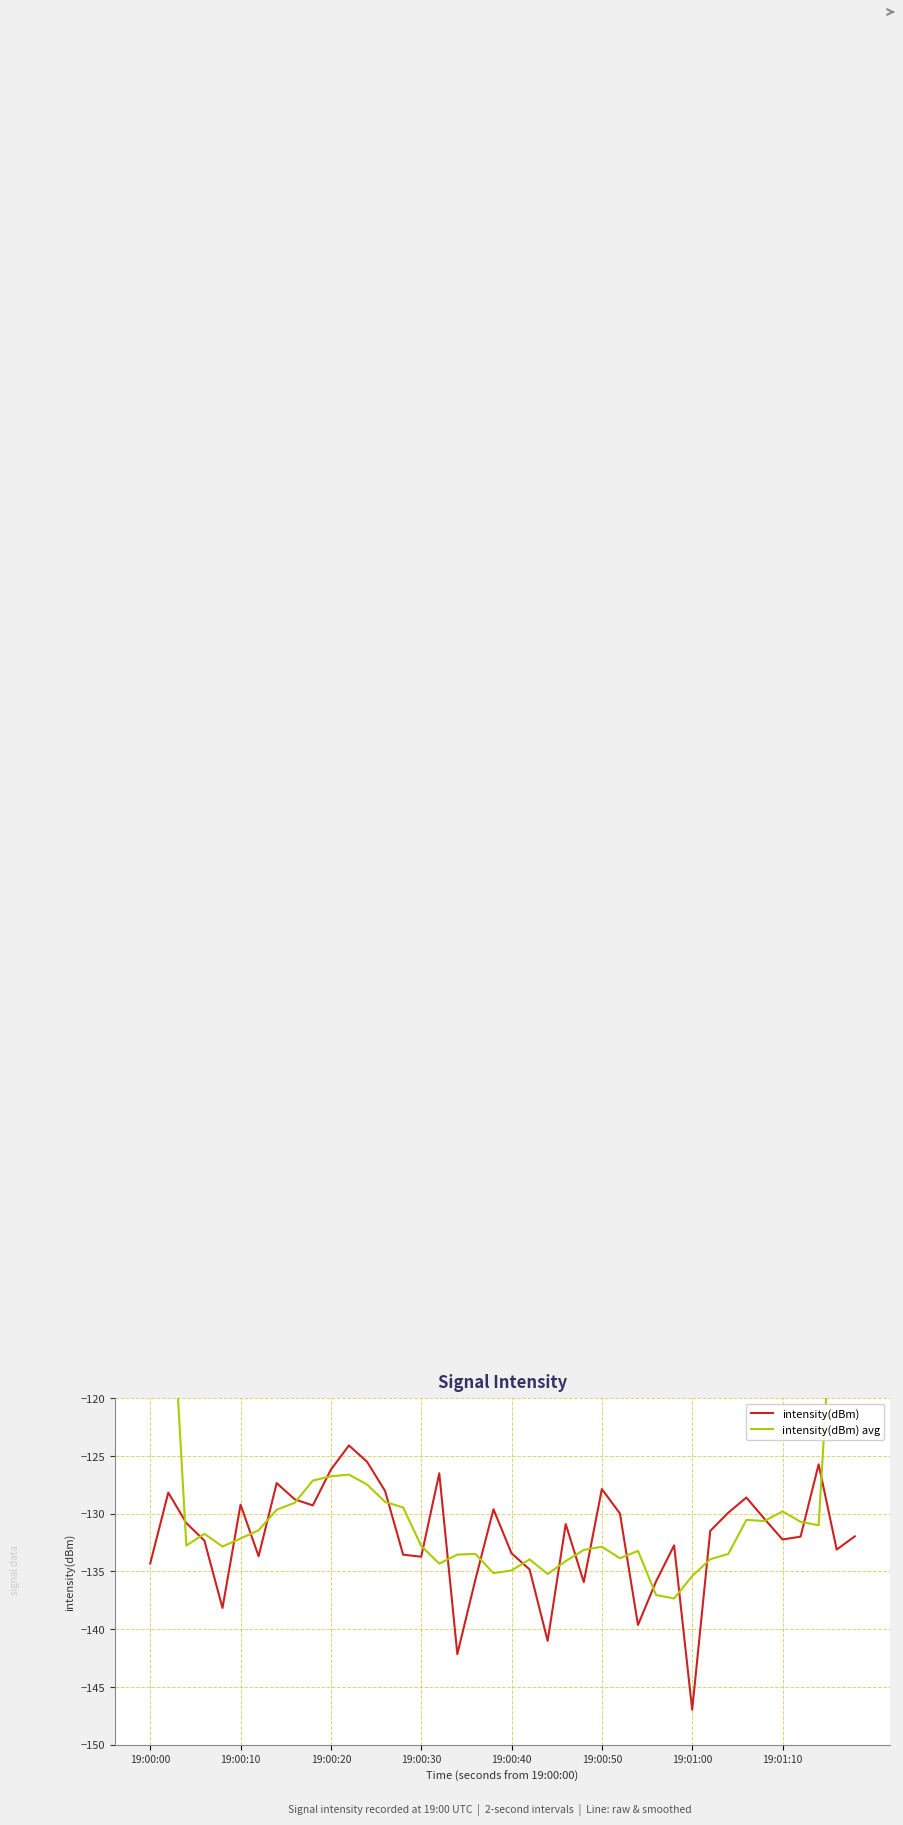

Is it true that intensity(dBm) equals -173.8 at 19:00:50?

False